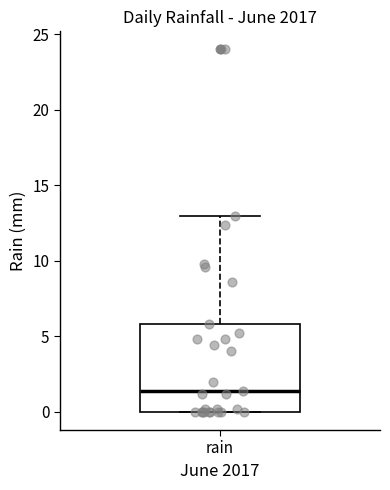

Read this box plot against the y-axis: the position of the median line, the range covered by the box, and the ends of both whiskers. The values are not printed on the chart, so give them approximately, as read against the axis.

median 1.5, box 0.0 to 6.0, whiskers 0.0 to 13.0